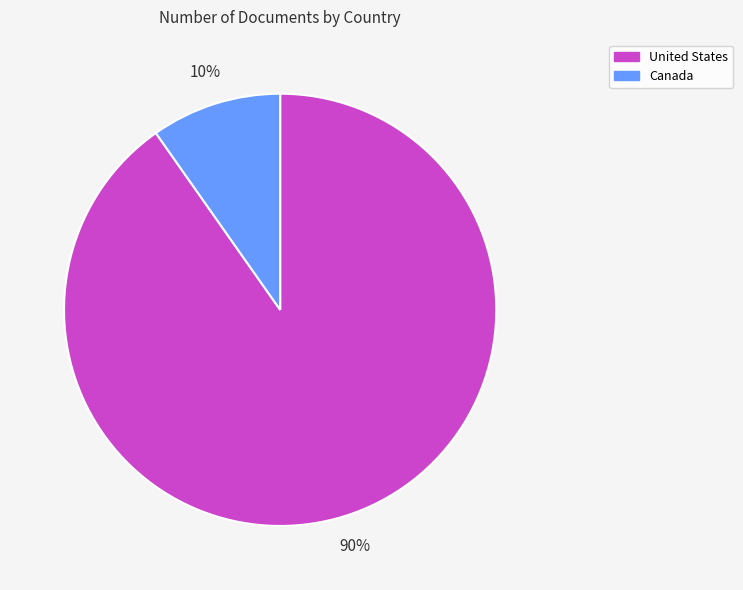

To the nearest percent, what is the average slice percentage?

50%